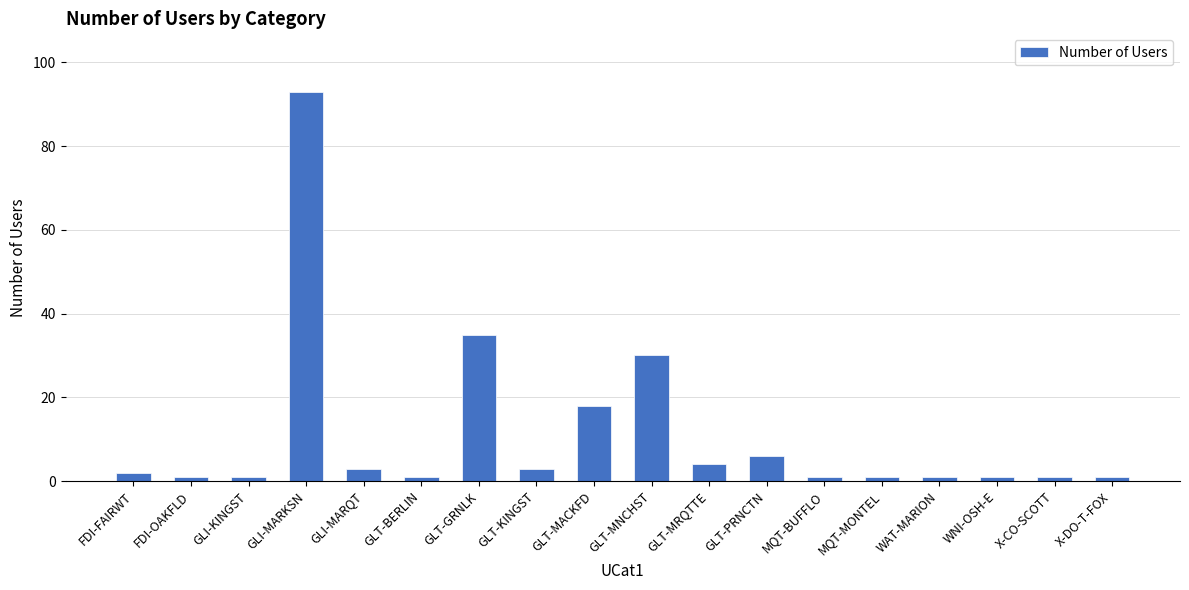

Where is the data nearest to the value 47?

GLT-GRNLK